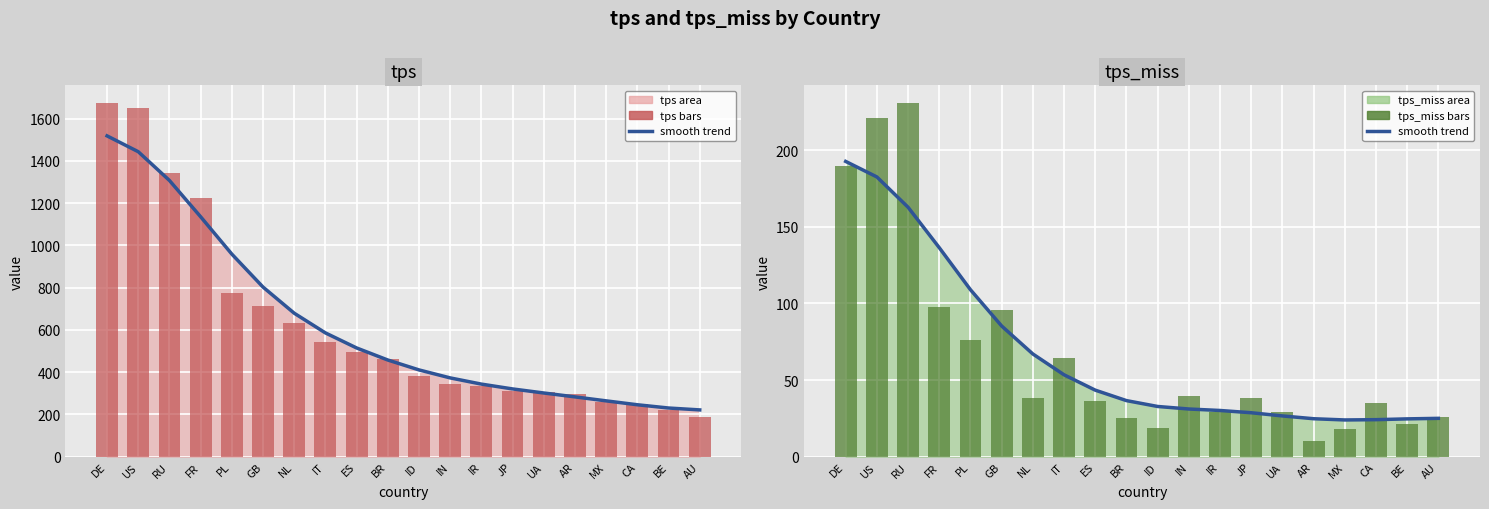

What position from the left is IN?

12